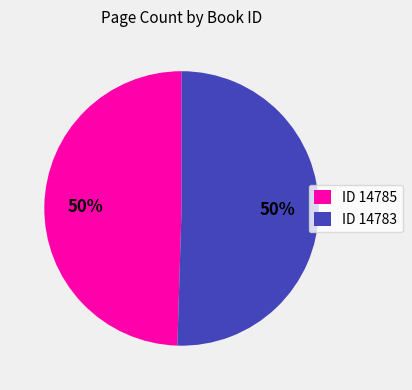

To the nearest percent, what is the average slice percentage?

50%